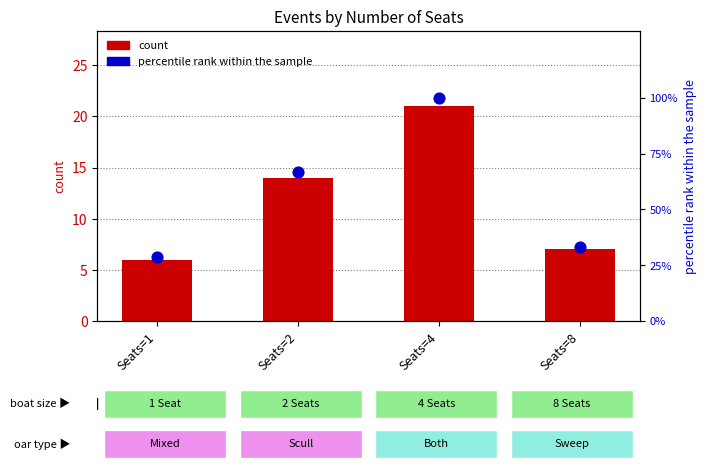

Which series reaches the maximum Y coordinate?

percentile rank within the sample